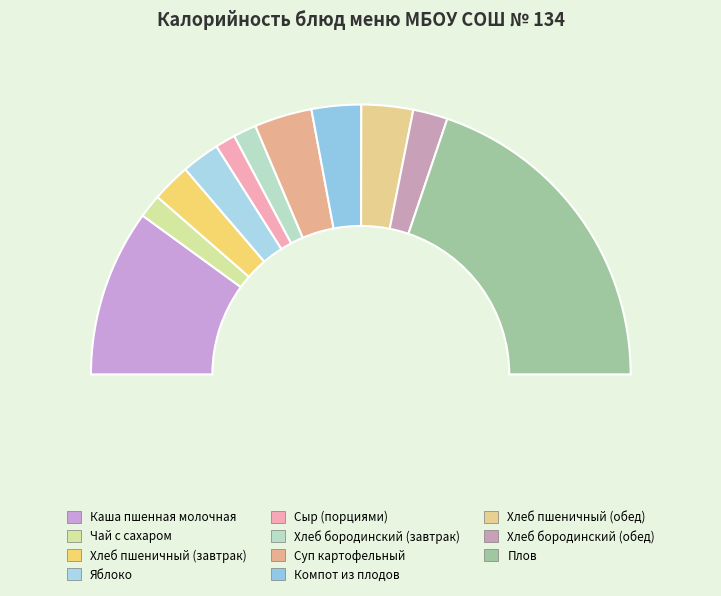

What is the change in value from Чай с сахаром to Яблоко?

+25.6